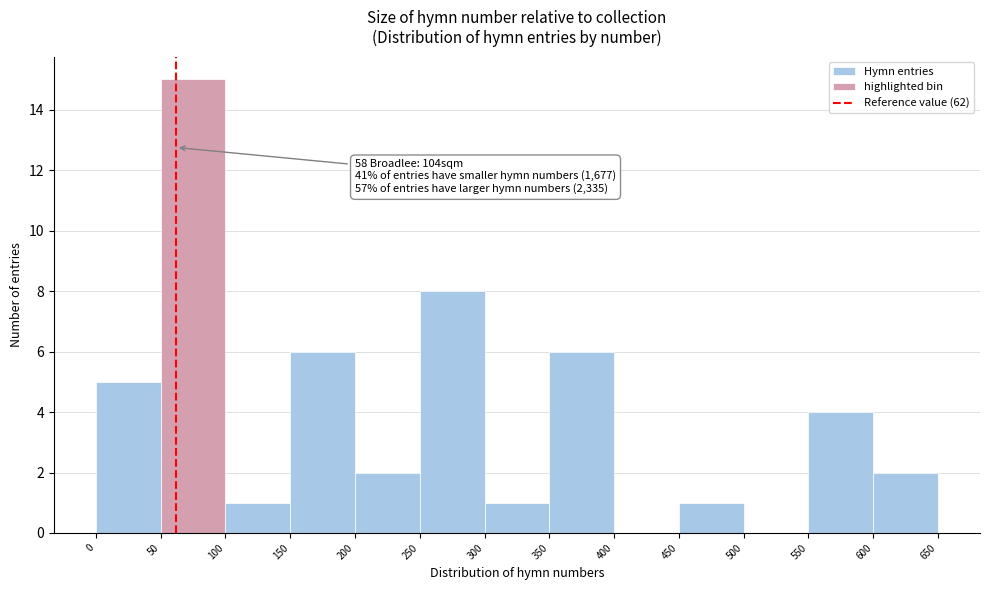

Which range on the x-axis has the tallest bar?

50 to 100